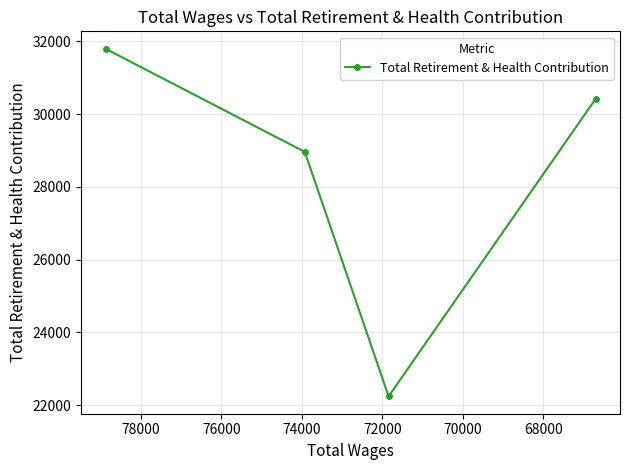

Reading left to right, list all the values displayed in this chart.

31794	28958	22242	30411